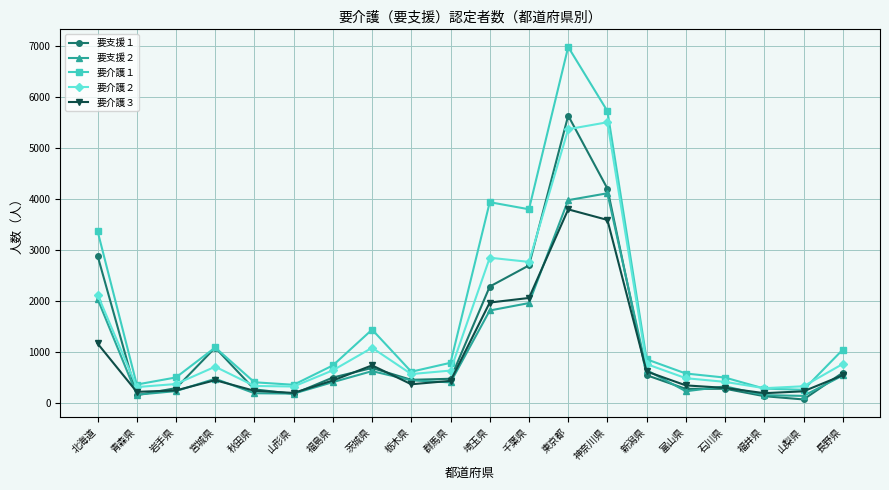

What is the minimum value shown in the chart?

71